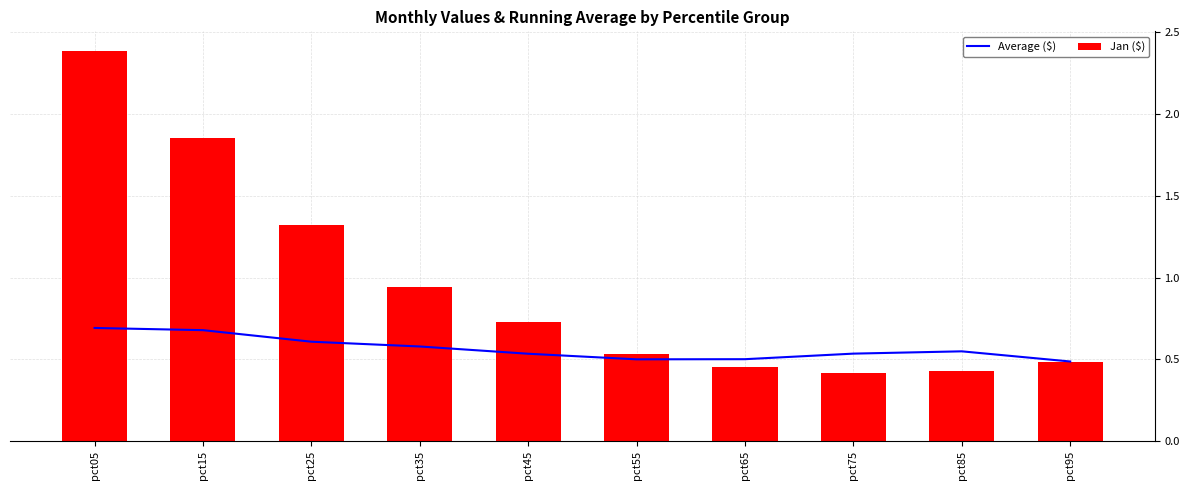

Are the bars grouped side by side (vs. stacked)?

Yes